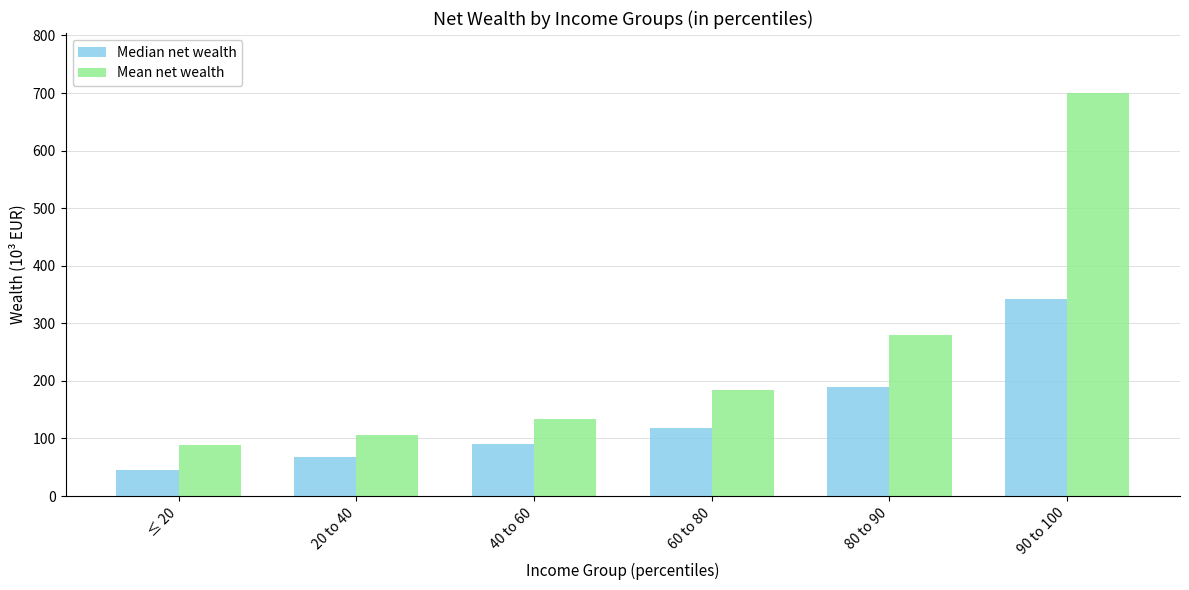

What value does the Median net wealth series have at 90 to 100?

342.9